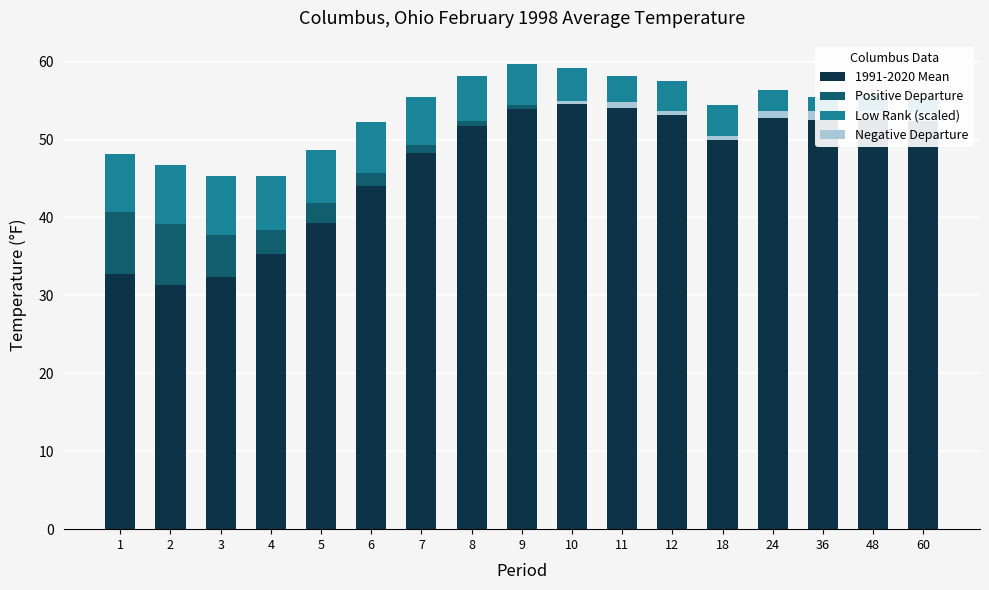

Where is Positive Departure nearest to the value 4?

4